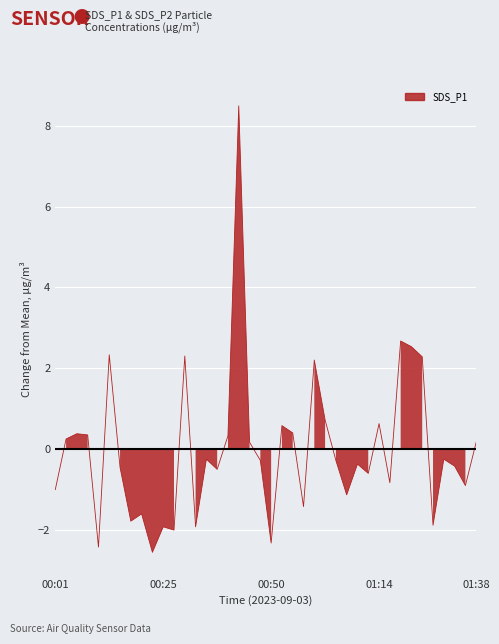

How many interior local valleys (lower than both neighbors) does the data have?

13